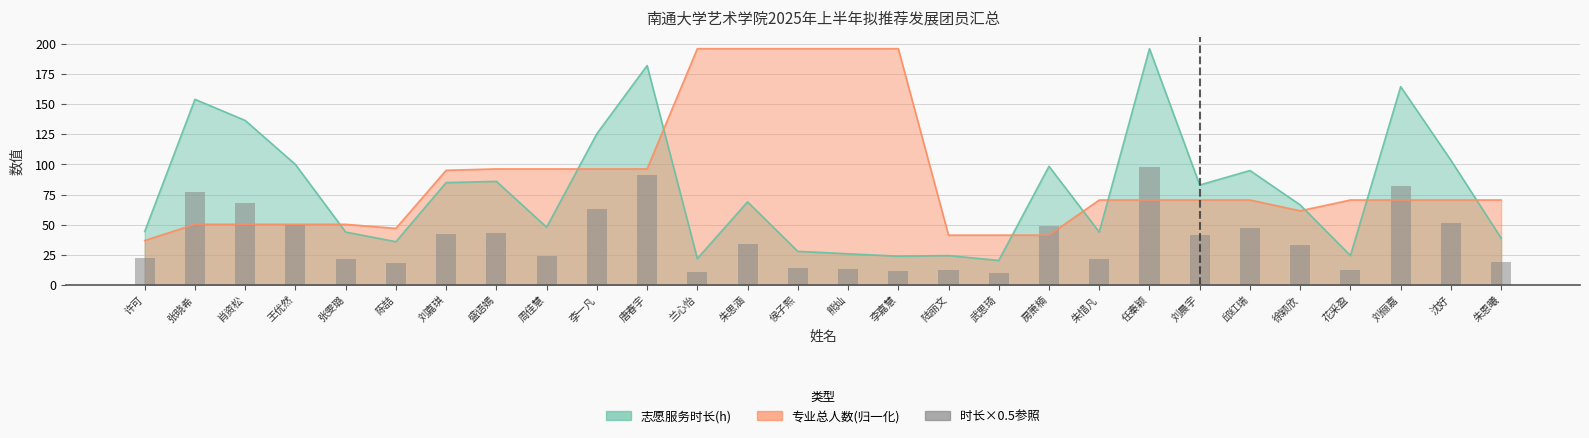

Which label corresponds to the smallest value in the chart?

武思琦